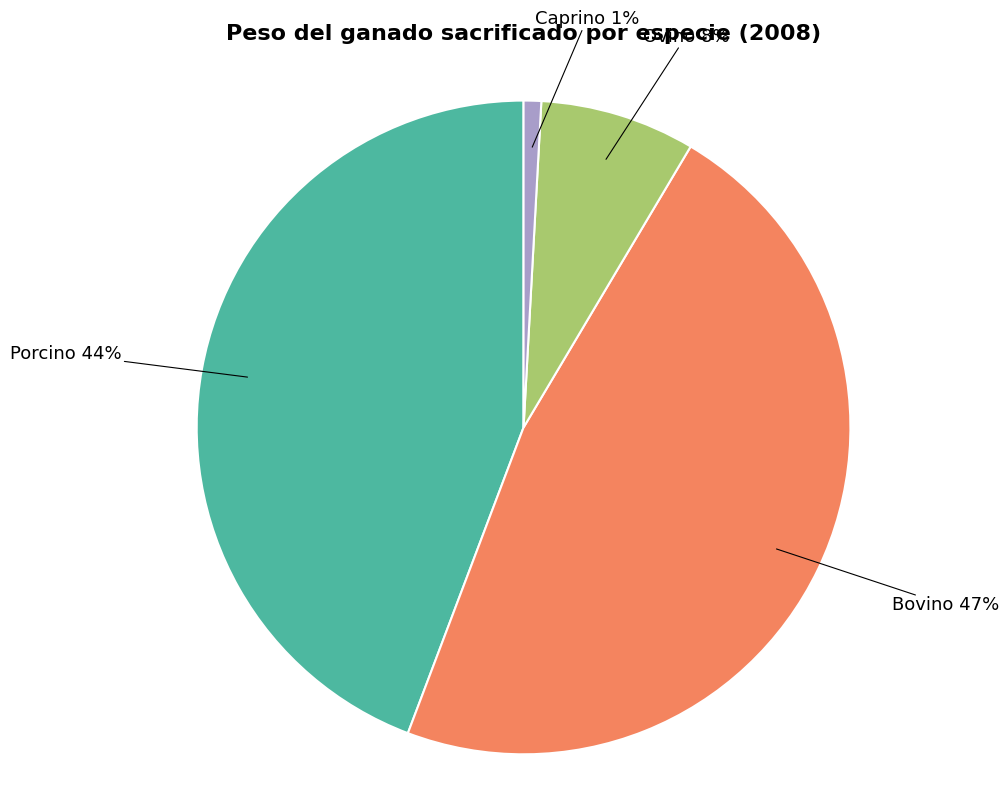

To the nearest percent, what is the difference between the largest and smallest slice percentages?

46%